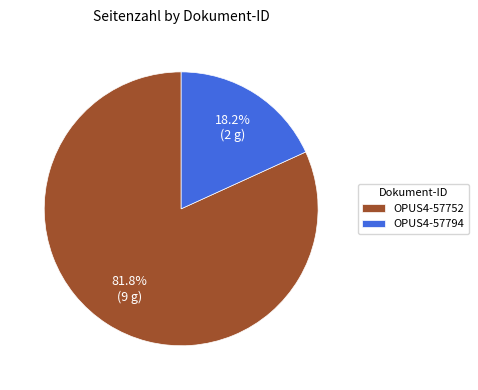

Approximately how many times larger is the value at OPUS4-57794 compared to OPUS4-57752?

0.2